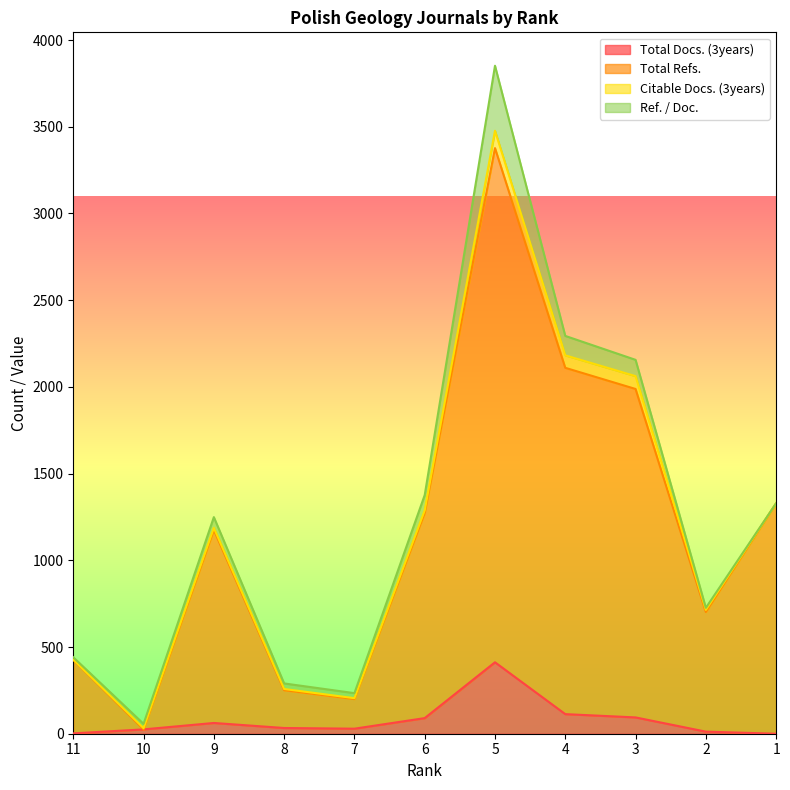

What value does the Total Docs. (3years) series have at 9, to the nearest 5?

60